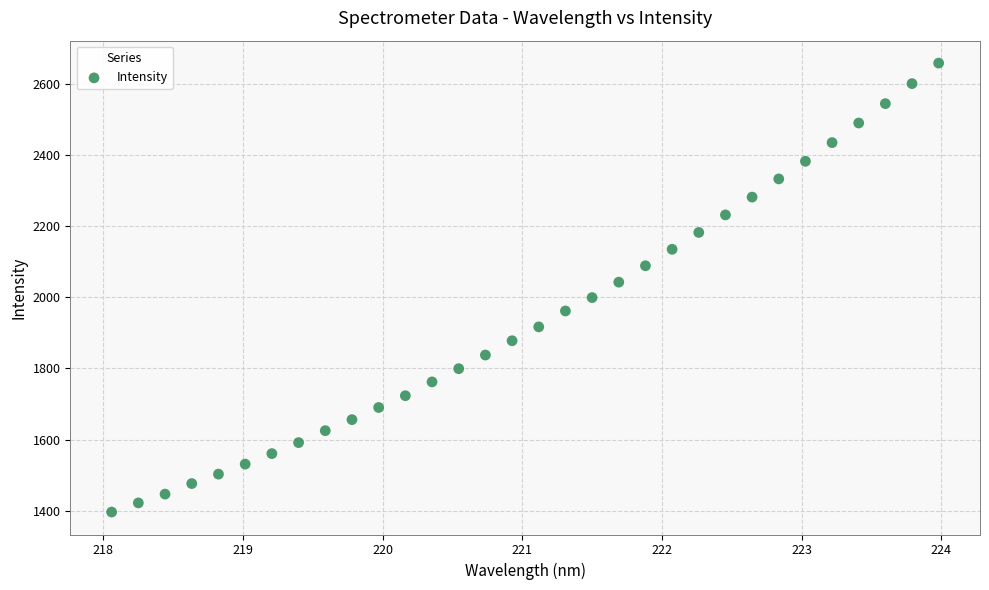

What is the range of X values (max minus min)?

5.9